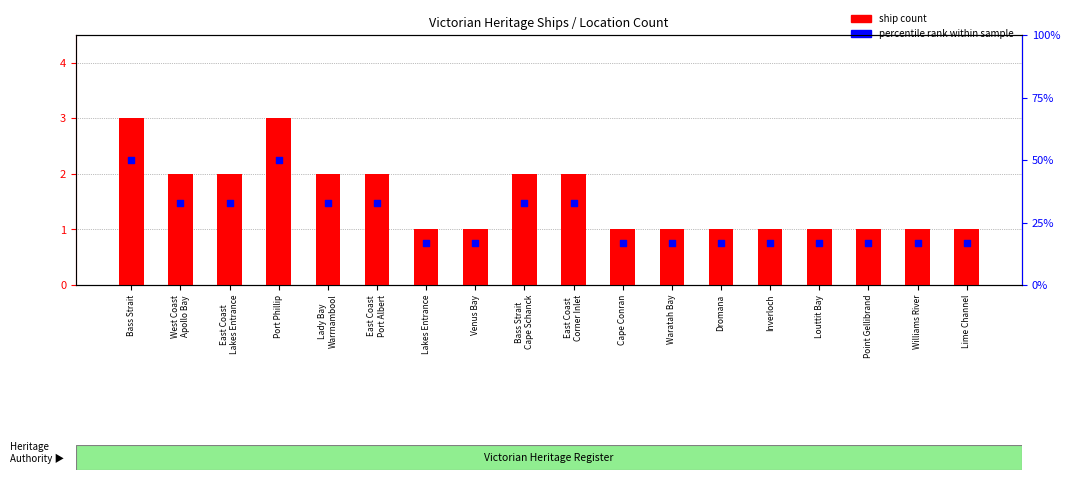

What is the total value across all series at Lady Bay
Warrnambool?

35